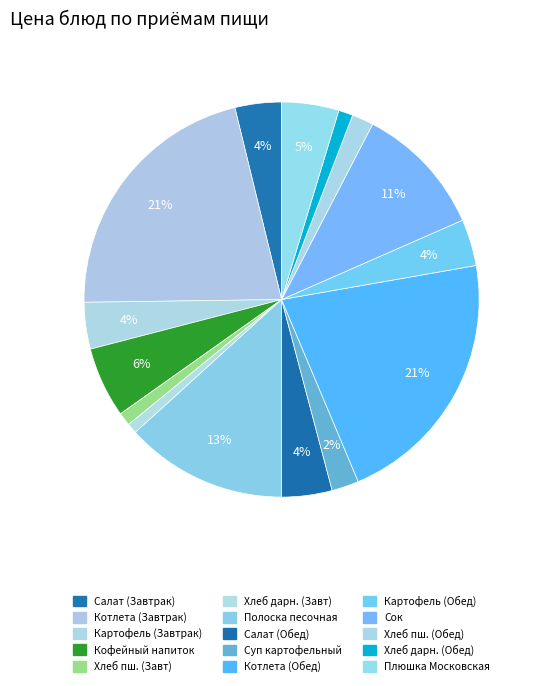

Count the number of slices in the pie.

15